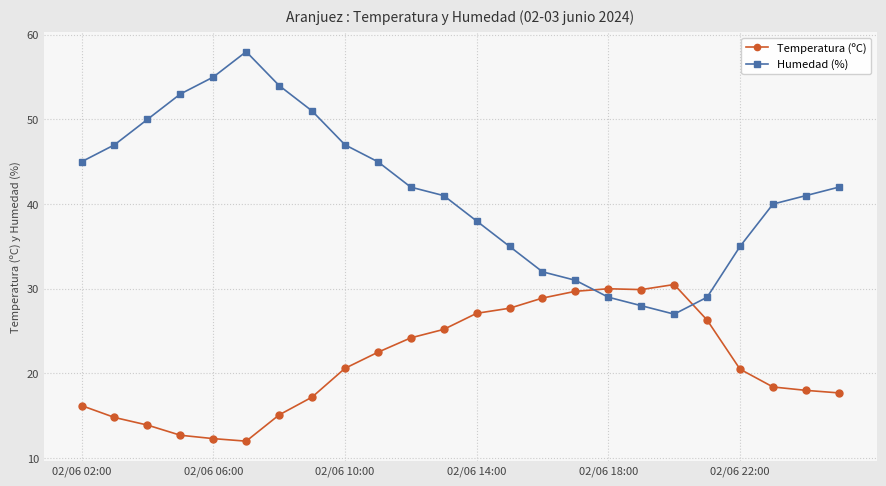

At how many categories does at least one series exceed 43?

10